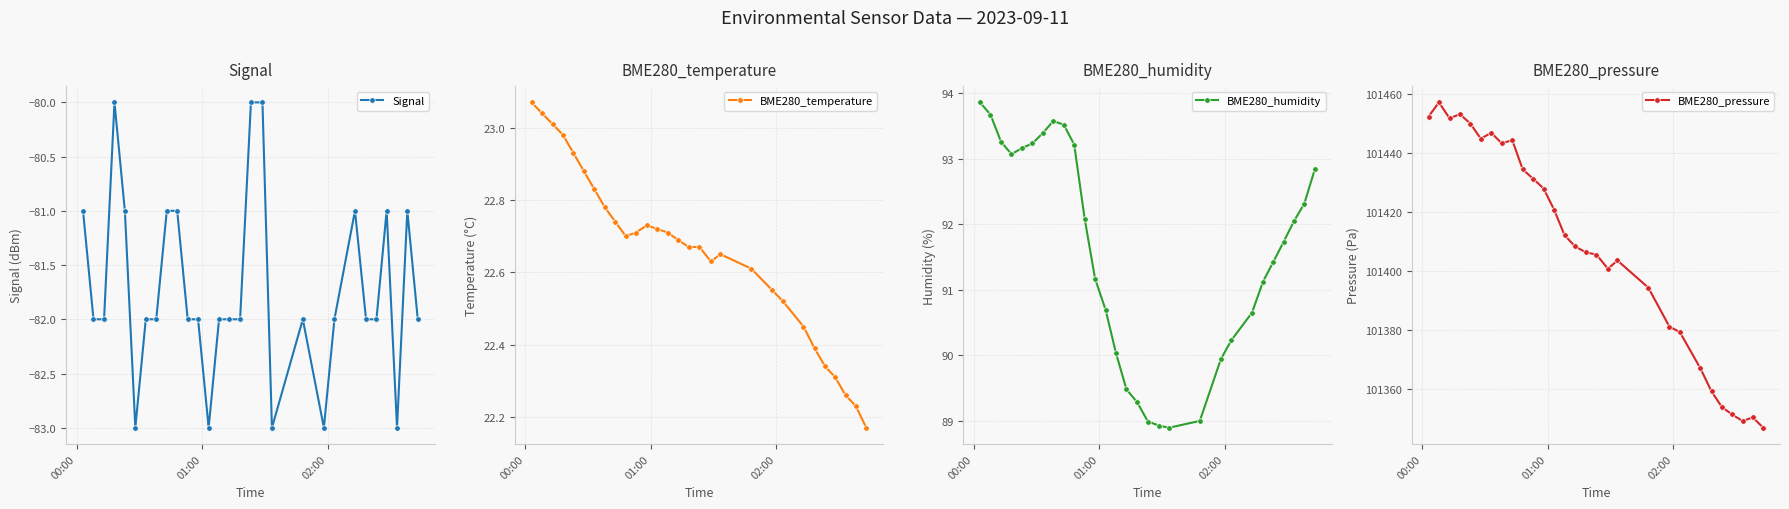

What are all the series names shown in the legend?

Signal, BME280_temperature, BME280_humidity, BME280_pressure